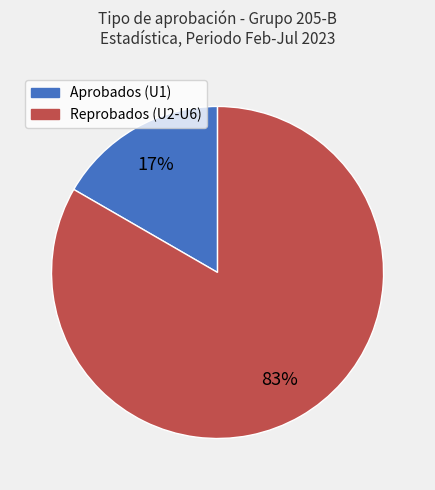

Which slice is the smallest?

Aprobados (U1)